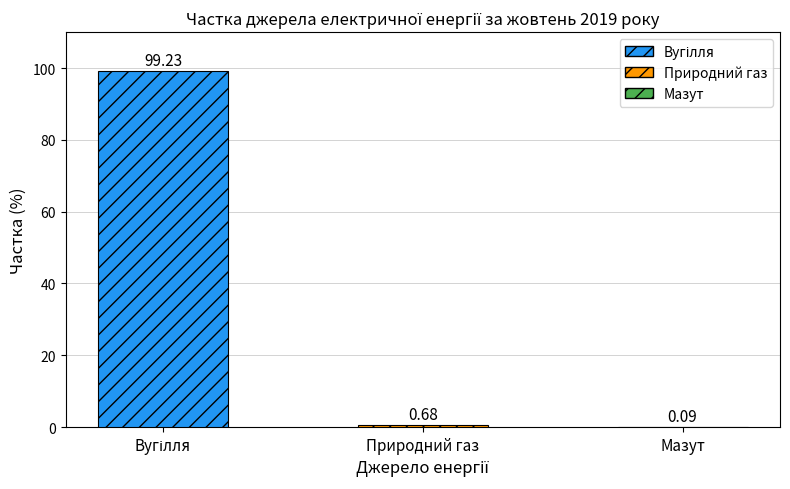

The chart shows a value of 0.1 at Мазут. True or false?

True